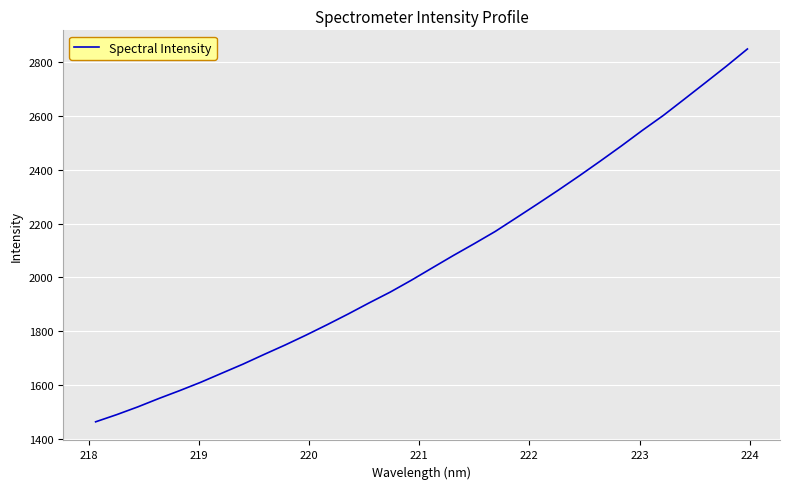

What is the maximum value shown in the chart?

2849.8